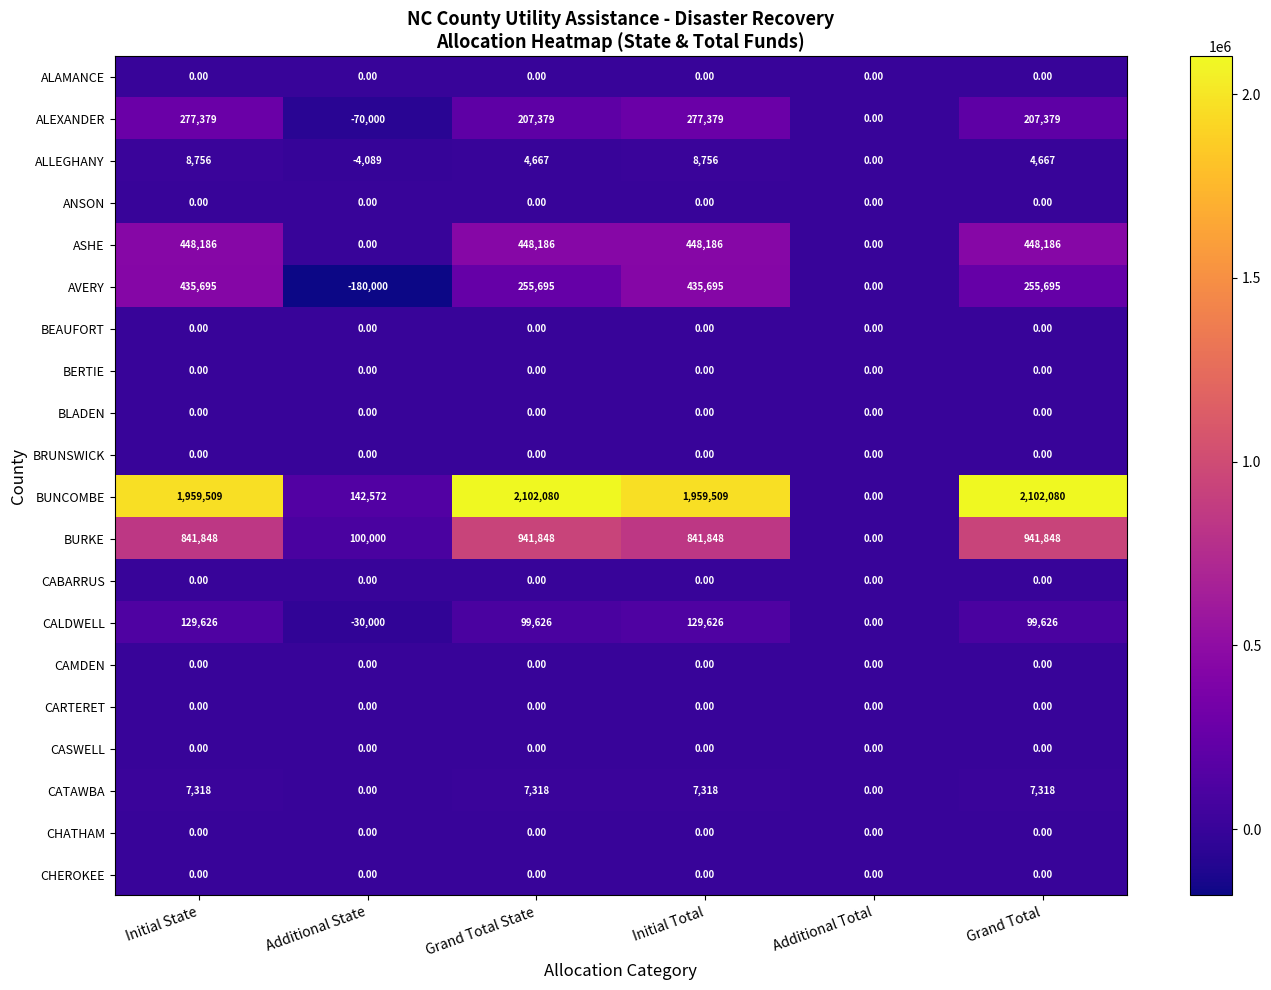

Which series changed the most between Initial State and Grand Total?

AVERY